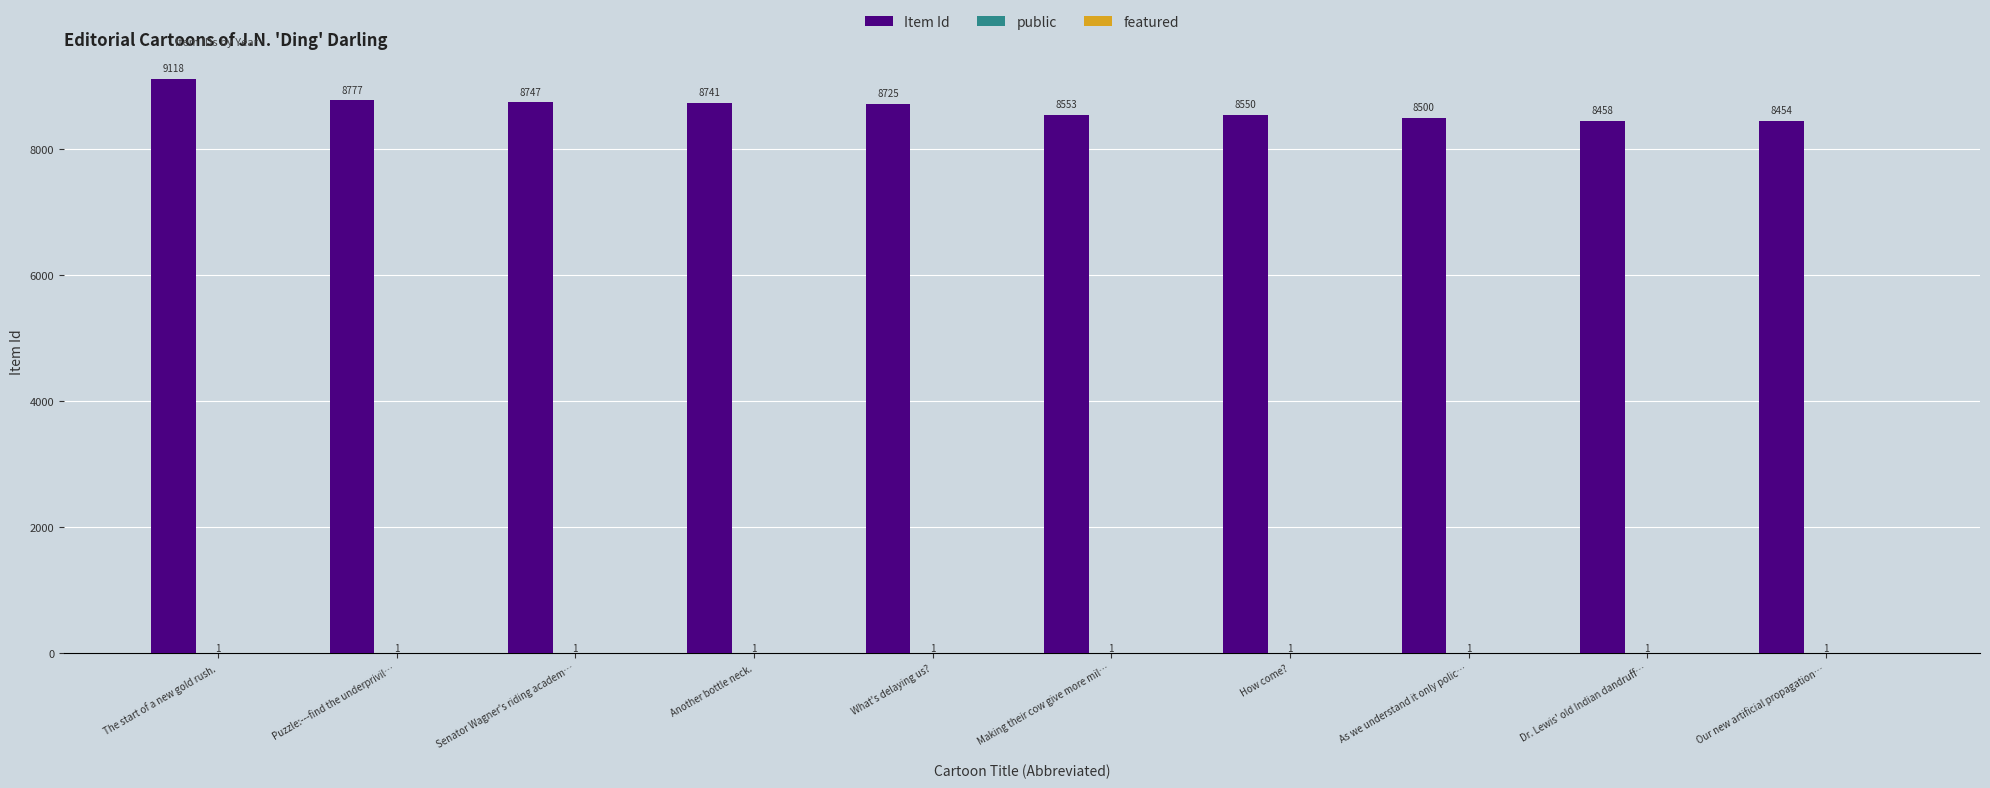

Where is Item Id nearest to the value 8786?

Puzzle:---find the underprivil…